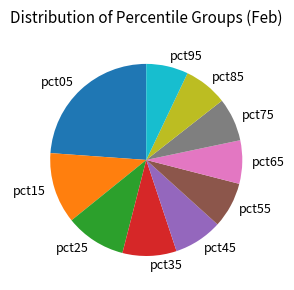

True or false: pct05 accounts for 35% of the total.

False